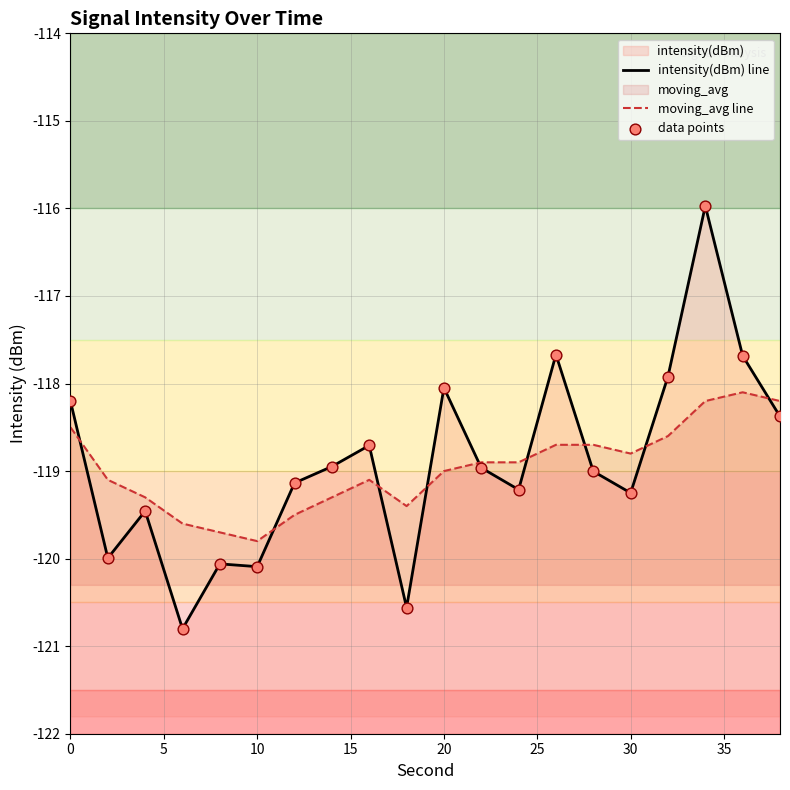

Which series reaches the minimum Y coordinate?

intensity(dBm) line